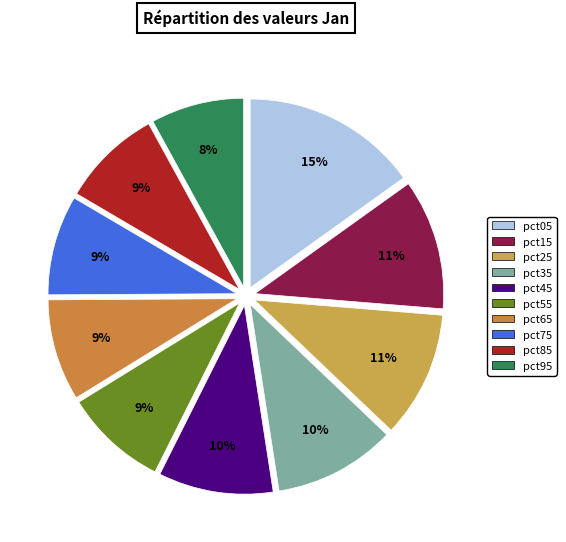

To the nearest percent, what is the combined percentage of pct65 and pct05?

24%